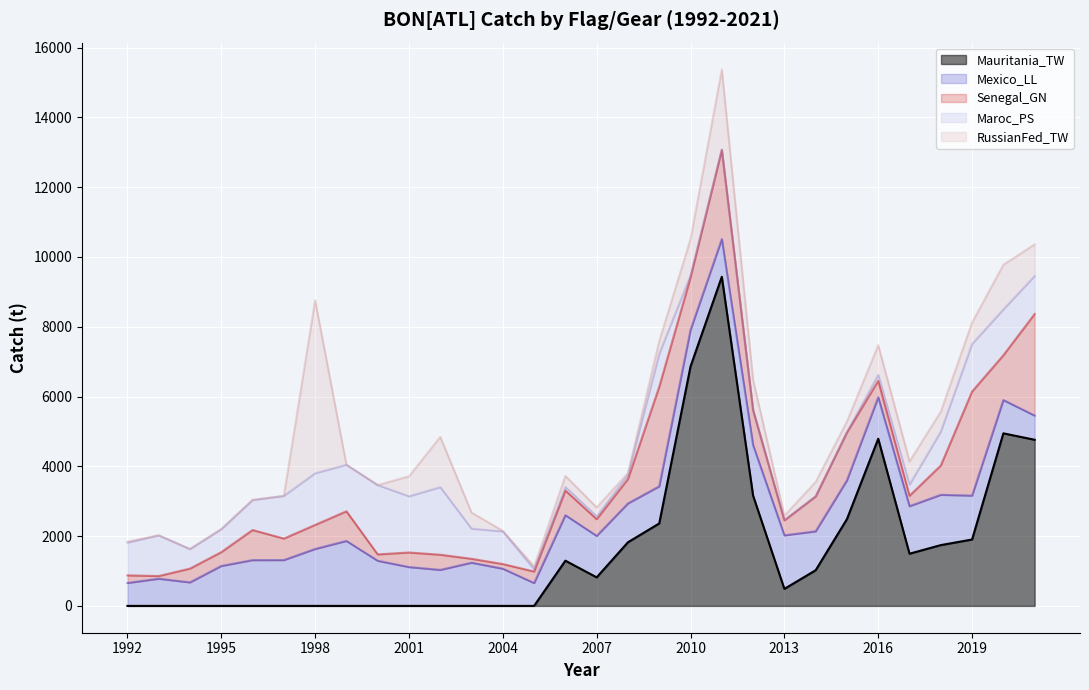

How many lines are shown in the chart?

5